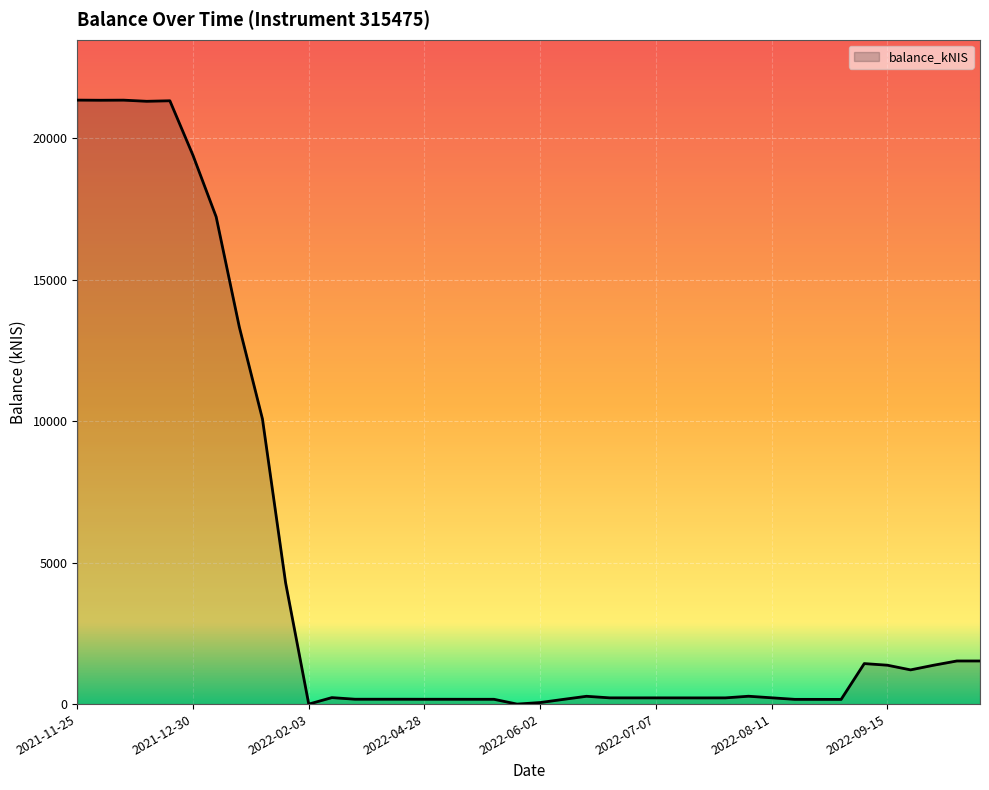

How many data points are less than 222?

20